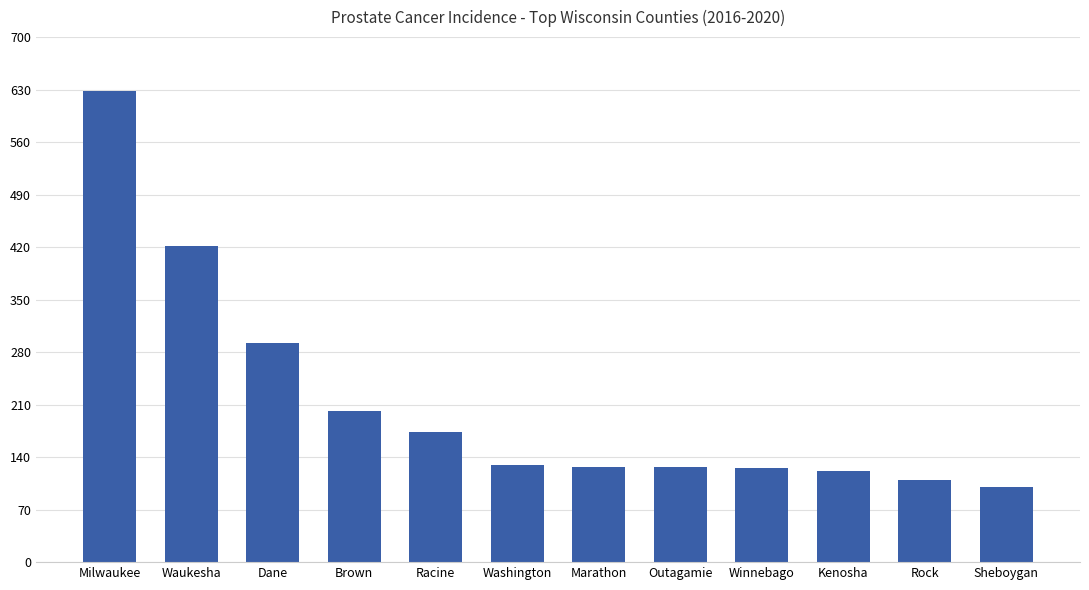

What is the greatest value displayed?

628